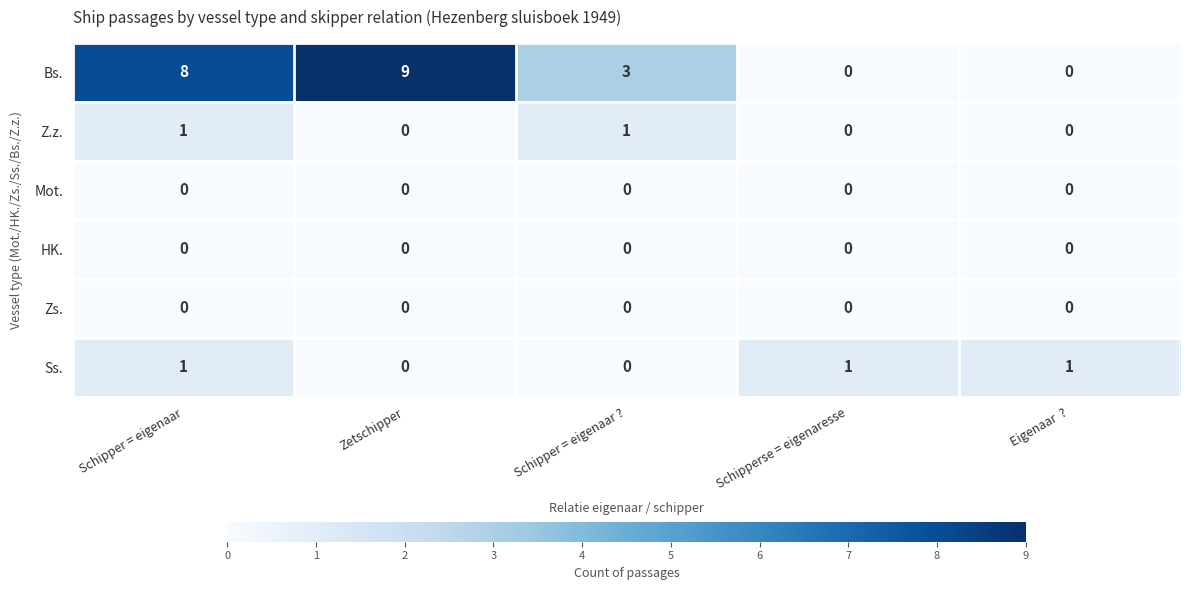

What is the greatest value displayed?

9